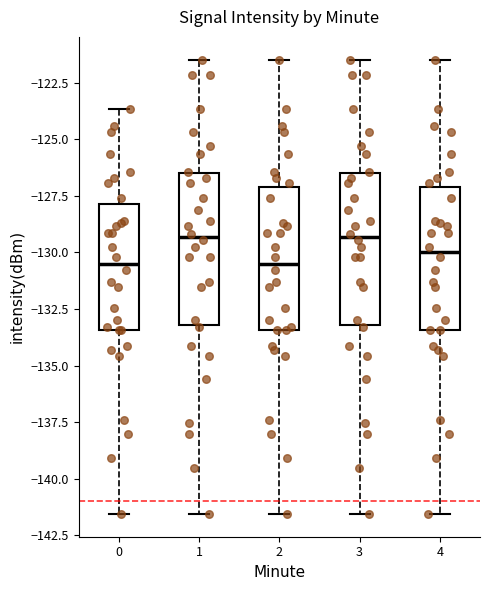

Reading left to right, transcribe this box plot: for each box, give where its median line is, the range the box spans, and where its two whiskers end, as read against the y-axis. The values are not printed on the chart, so give them approximately, as read against the axis.

0: median -130.5, box -133.5 to -128.0, whiskers -141.5 to -123.5
1: median -129.5, box -133.0 to -126.5, whiskers -141.5 to -121.5
2: median -130.5, box -133.5 to -127.0, whiskers -141.5 to -121.5
3: median -129.5, box -133.0 to -126.5, whiskers -141.5 to -121.5
4: median -130.0, box -133.5 to -127.0, whiskers -141.5 to -121.5